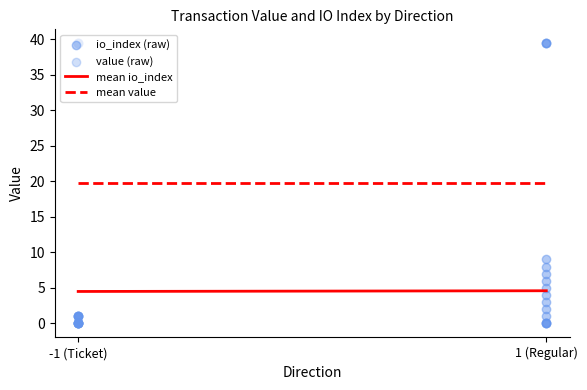

Which series has the widest spread of Y values?

value